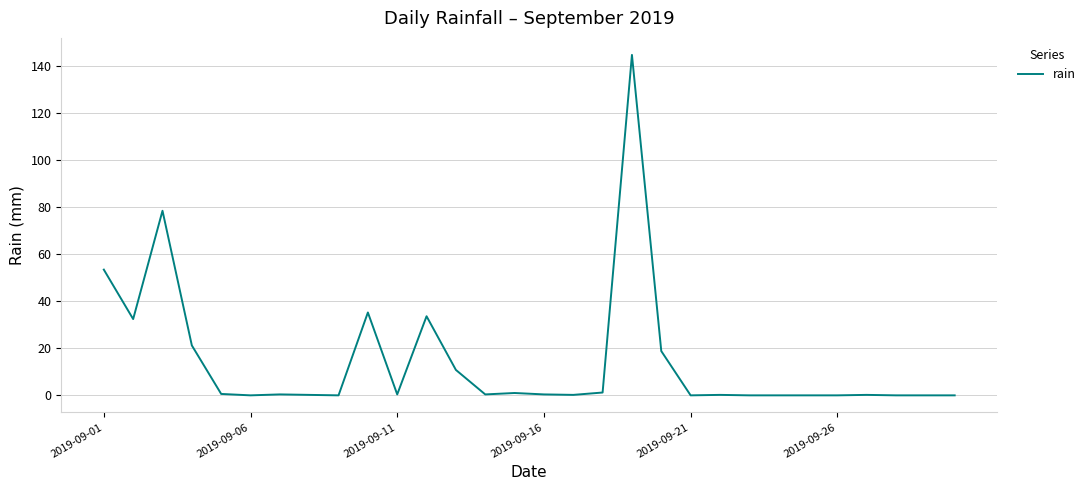

What is the difference between the maximum and minimum values?

144.6